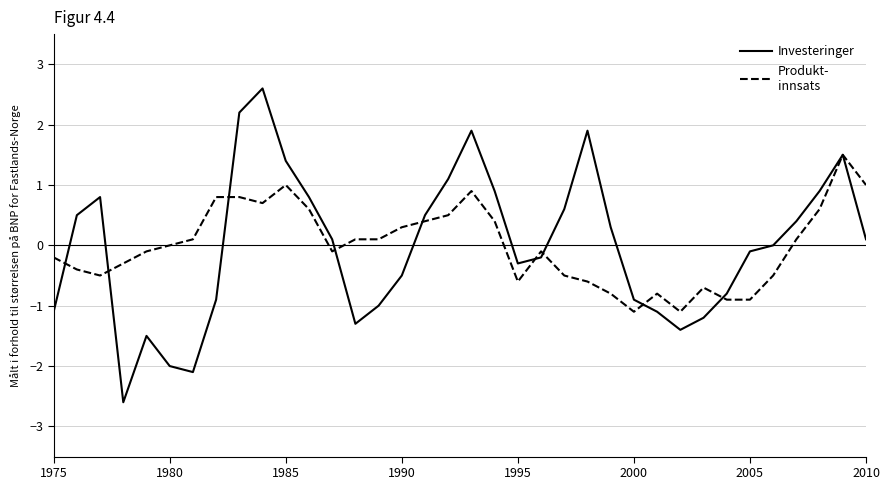

What is the maximum value shown in the chart?

2.6